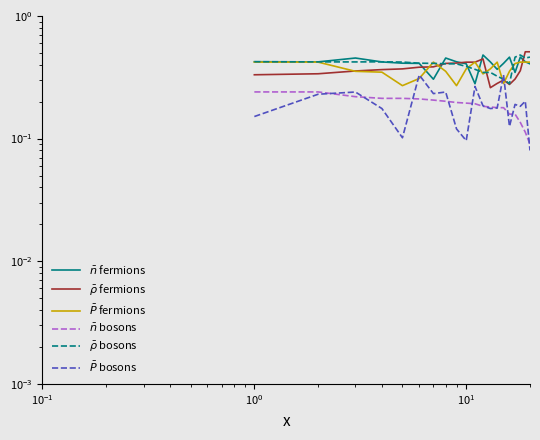

Is it true that $\bar{P}$ fermions equals 0.1 at 10?

False